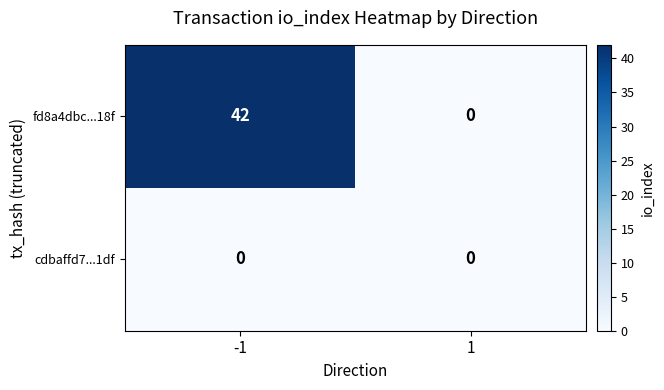

Which series has the largest range (max minus min)?

fd8a4dbc...18f